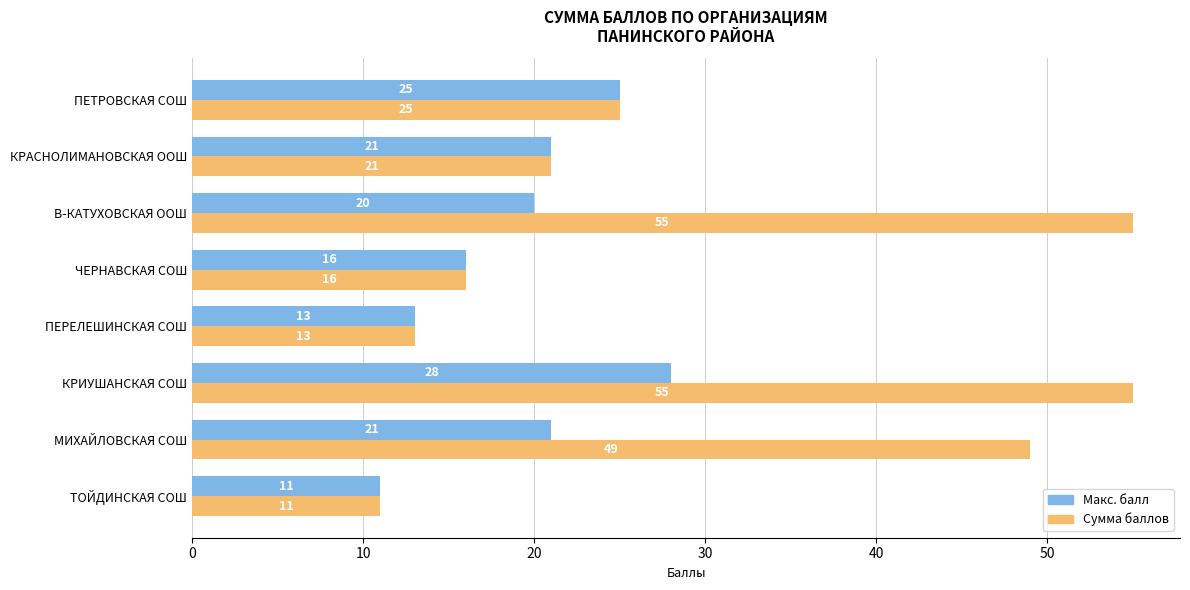

What is the lowest value of the Макс. балл series?

11